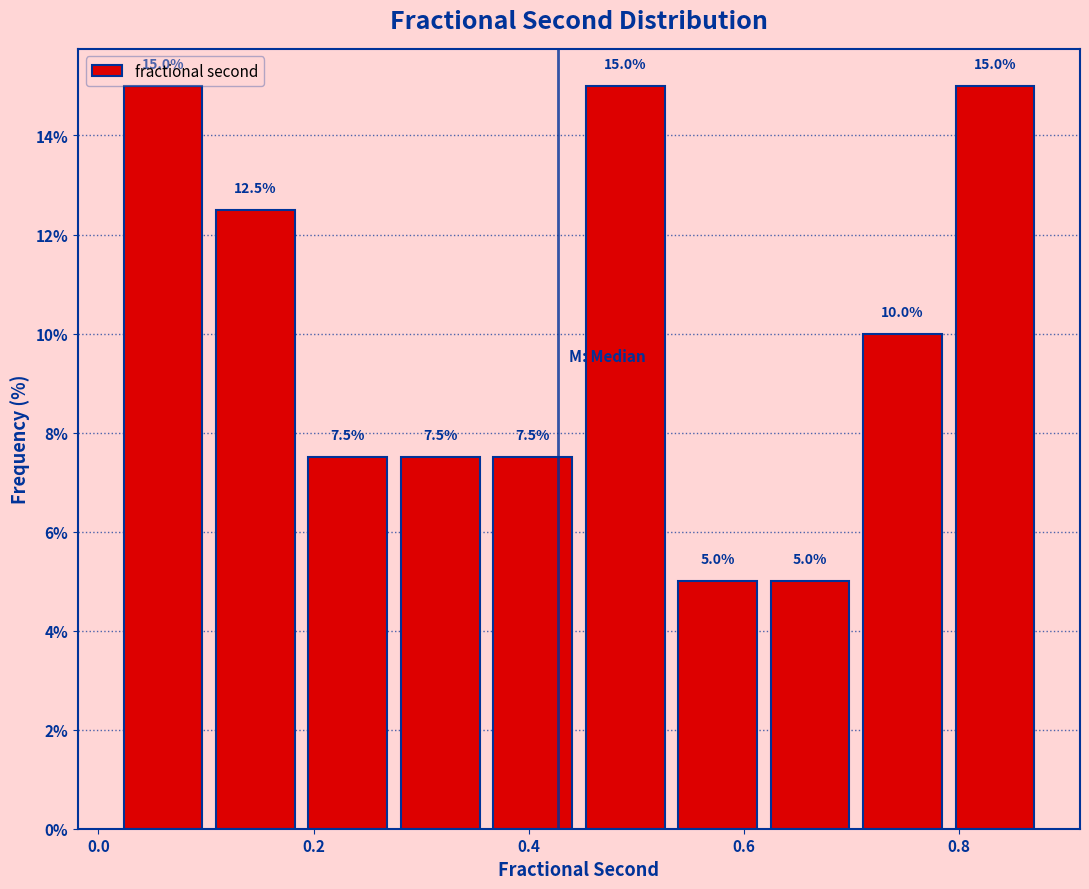

Reading left to right, transcribe this chart: for each bar, give the range it covers on the x-axis and its height. The bar edges are not printed on the chart, so give them approximately, as read against the axis.

0.02 to 0.10: 15.0
0.10 to 0.18: 12.5
0.18 to 0.28: 7.5
0.28 to 0.36: 7.5
0.36 to 0.44: 7.5
0.44 to 0.54: 15.0
0.54 to 0.62: 5.0
0.62 to 0.70: 5.0
0.70 to 0.80: 10.0
0.80 to 0.88: 15.0